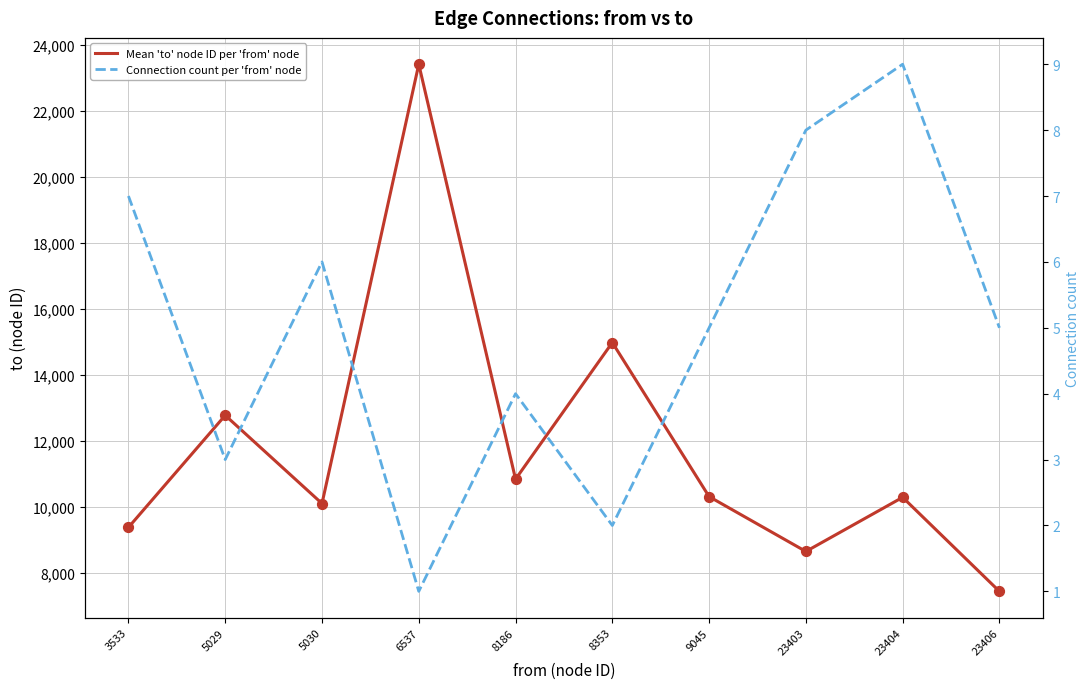

What is the total value across all series at 23406?

7435.0